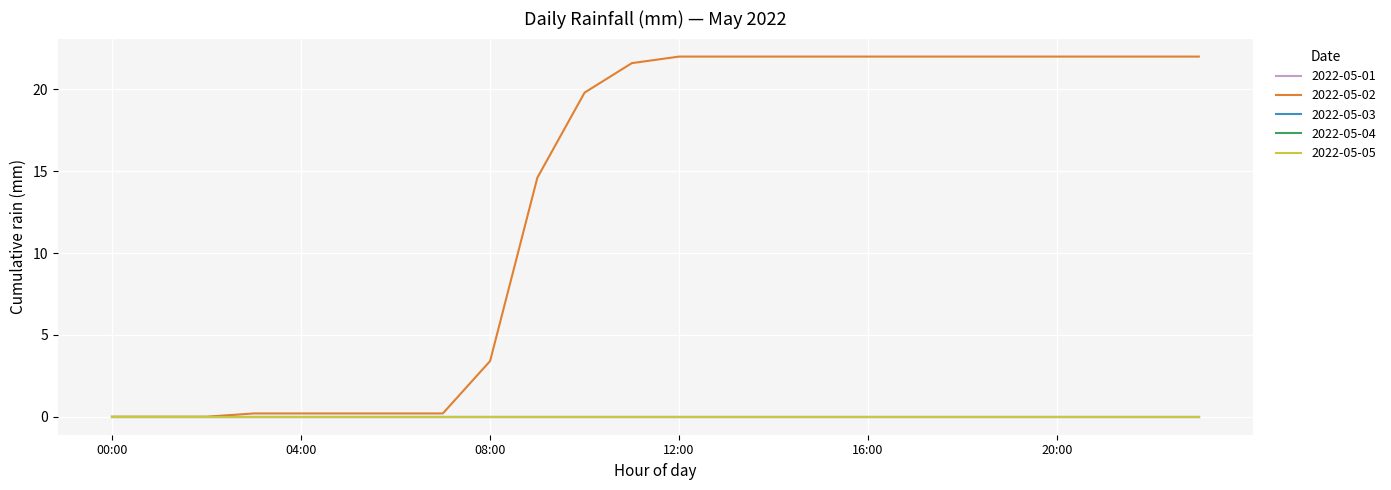

Is this an area chart (filled region under the line)?

No